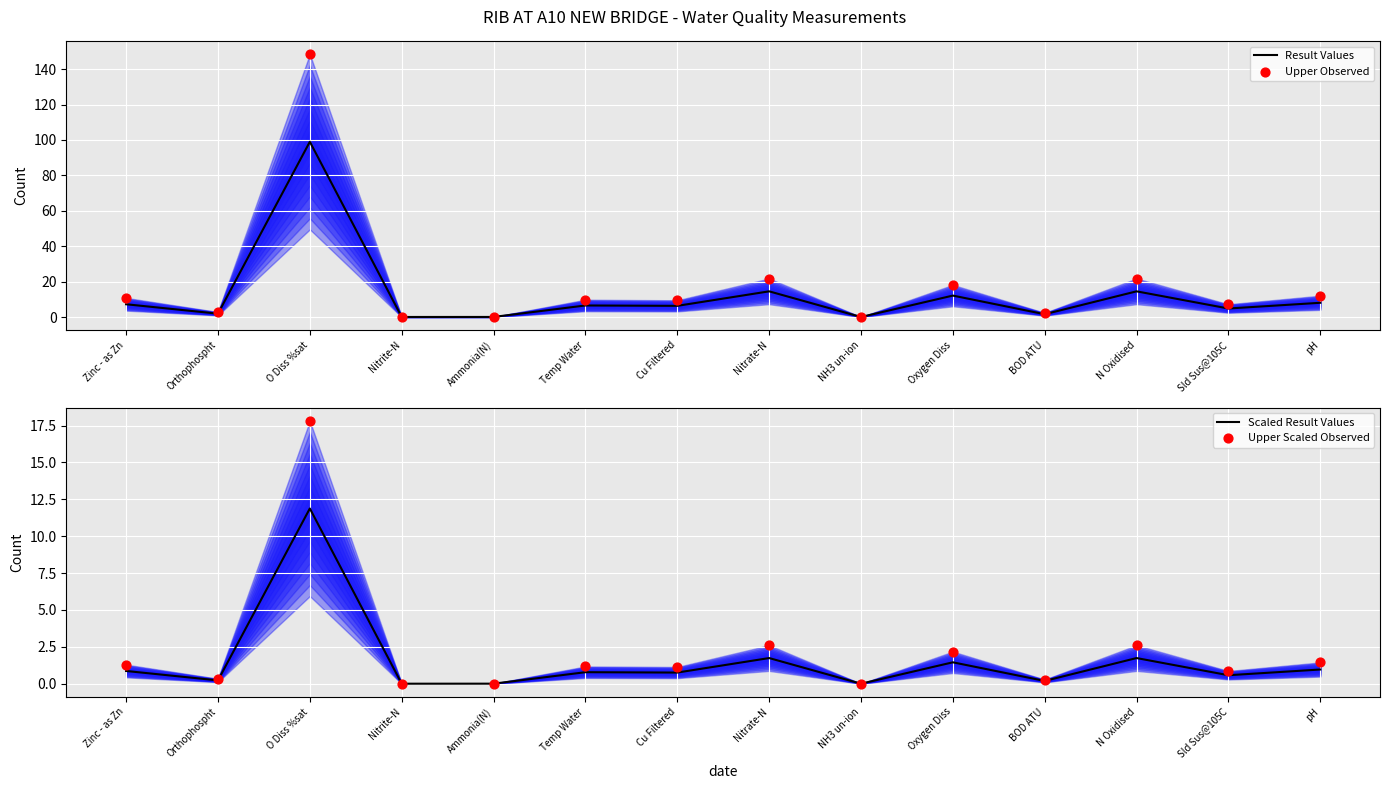

What are all the series names shown in the legend?

Result Values, Upper Observed, Scaled Result Values, Upper Scaled Observed